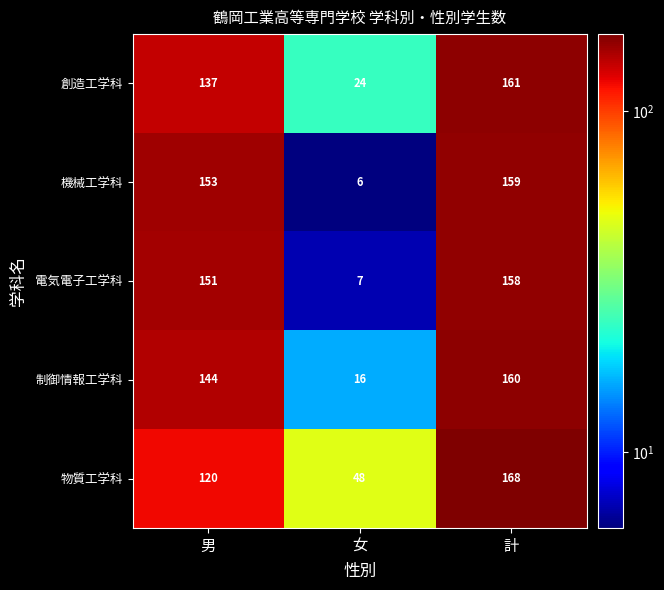

What is the difference between the 制御情報工学科 values at 男 and 計?

16